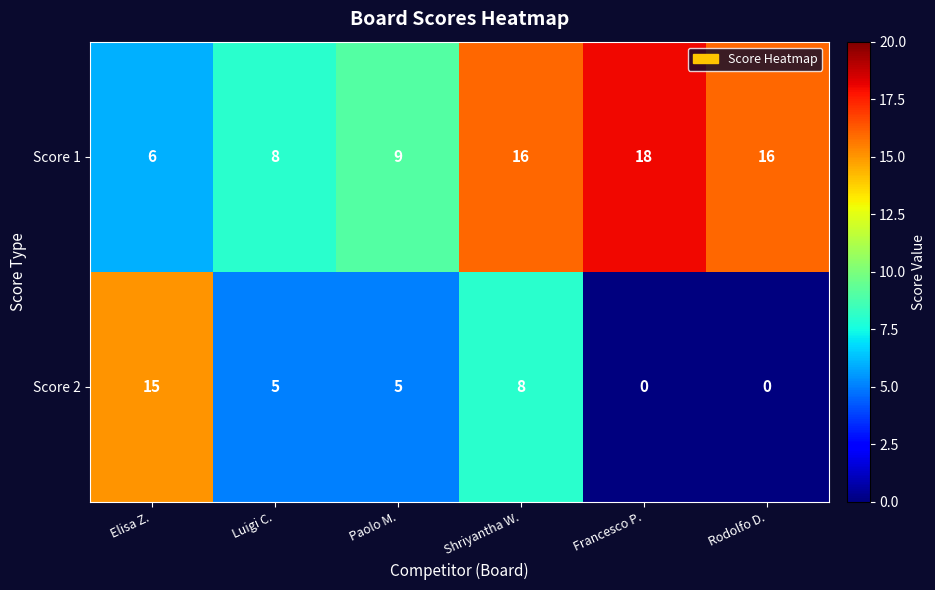

How many data points in Score 1 are less than 16?

3